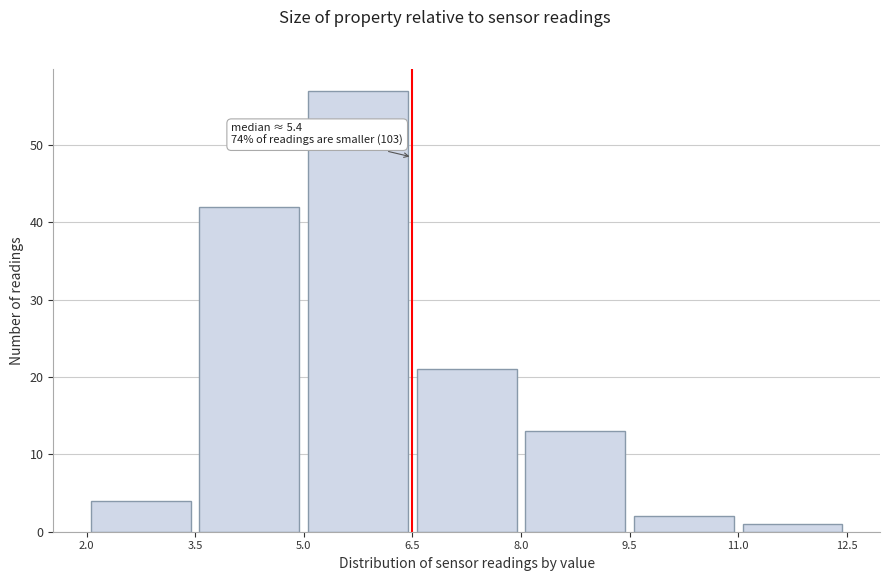

Over which range of the x-axis is the bar tallest?

5.0 to 6.5